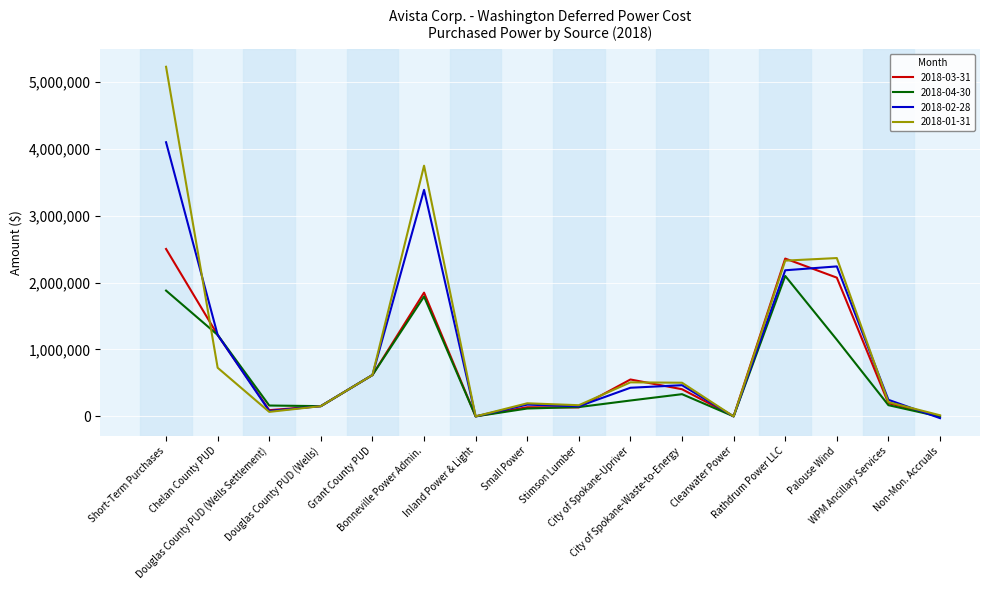

What are all the series names shown in the legend?

2018-03-31, 2018-04-30, 2018-02-28, 2018-01-31